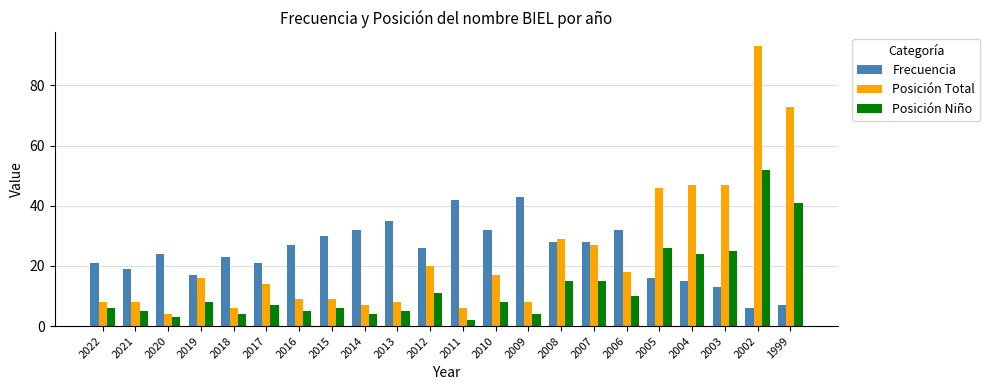

What is the minimum value shown in the chart?

2